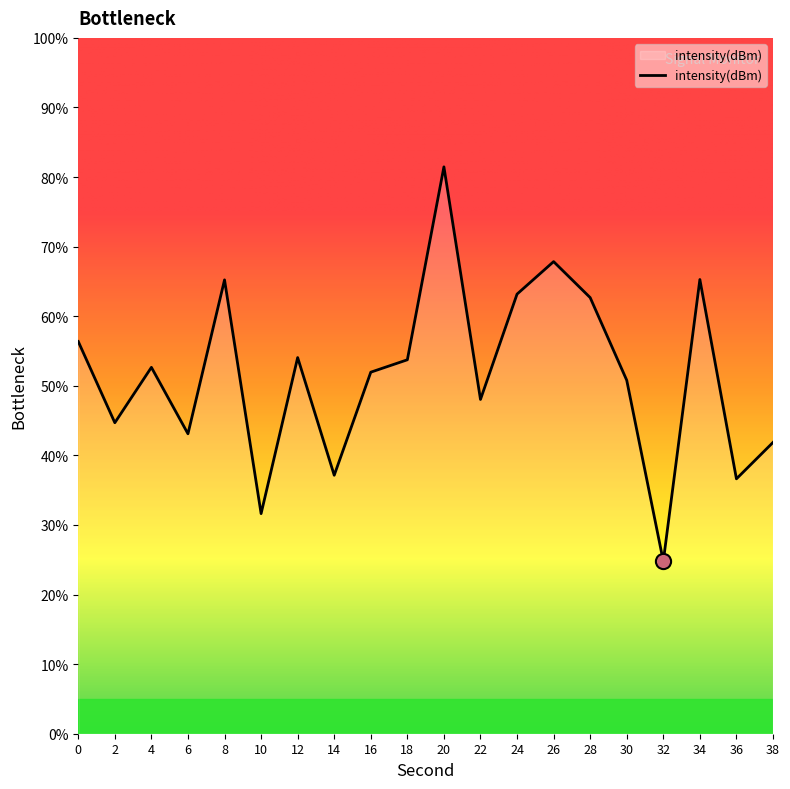

Between 20 and 32, which is larger?

20